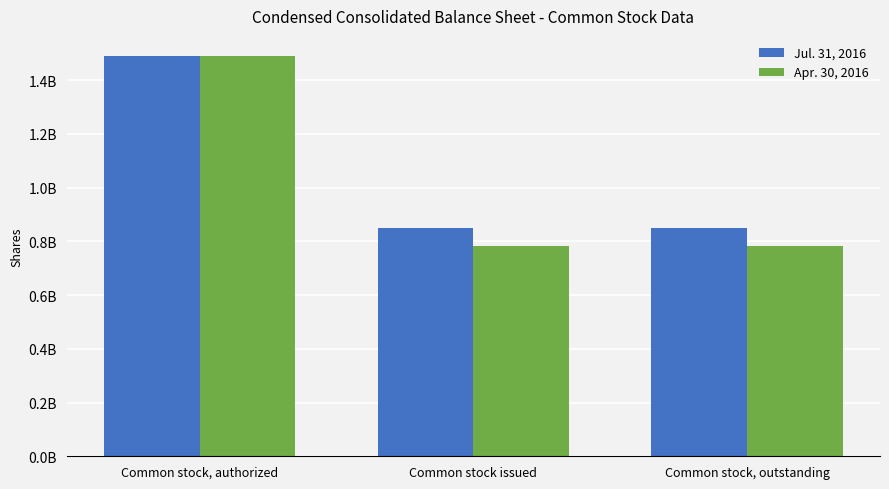

What is the difference between the maximum and minimum values in the Apr. 30, 2016 series?

708766662